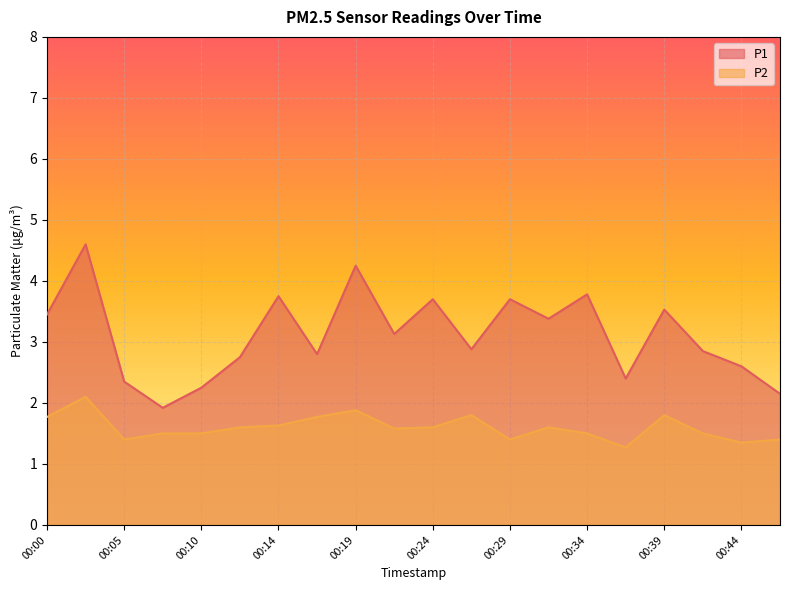

What is the minimum value for P1?

1.9